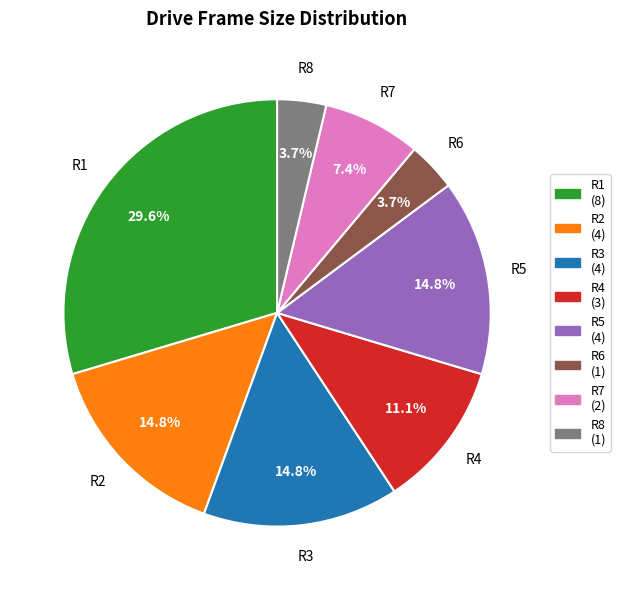

Does R4 represent more than half of the total?

No